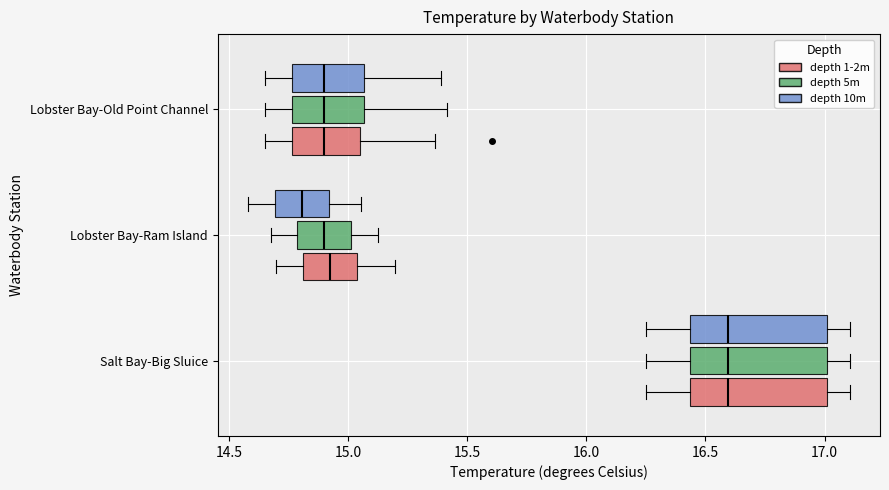

Reading bottom to top, read every box against the x-axis: the position of its median line, the range the box covers, and the ends of its whiskers. The values are not printed on the chart, so give them approximately, as read against the axis.

Salt Bay-Big Sluice (depth 1-2m): median 16.60, box 16.45 to 17.00, whiskers 16.25 to 17.10
Salt Bay-Big Sluice (depth 5m): median 16.60, box 16.45 to 17.00, whiskers 16.25 to 17.10
Salt Bay-Big Sluice (depth 10m): median 16.60, box 16.45 to 17.00, whiskers 16.25 to 17.10
Lobster Bay-Ram Island (depth 1-2m): median 14.95, box 14.80 to 15.05, whiskers 14.70 to 15.20
Lobster Bay-Ram Island (depth 5m): median 14.90, box 14.80 to 15.00, whiskers 14.70 to 15.15
Lobster Bay-Ram Island (depth 10m): median 14.80, box 14.70 to 14.90, whiskers 14.60 to 15.05
Lobster Bay-Old Point Channel (depth 1-2m): median 14.90, box 14.75 to 15.05, whiskers 14.65 to 15.35
Lobster Bay-Old Point Channel (depth 5m): median 14.90, box 14.75 to 15.05, whiskers 14.65 to 15.40
Lobster Bay-Old Point Channel (depth 10m): median 14.90, box 14.75 to 15.05, whiskers 14.65 to 15.40